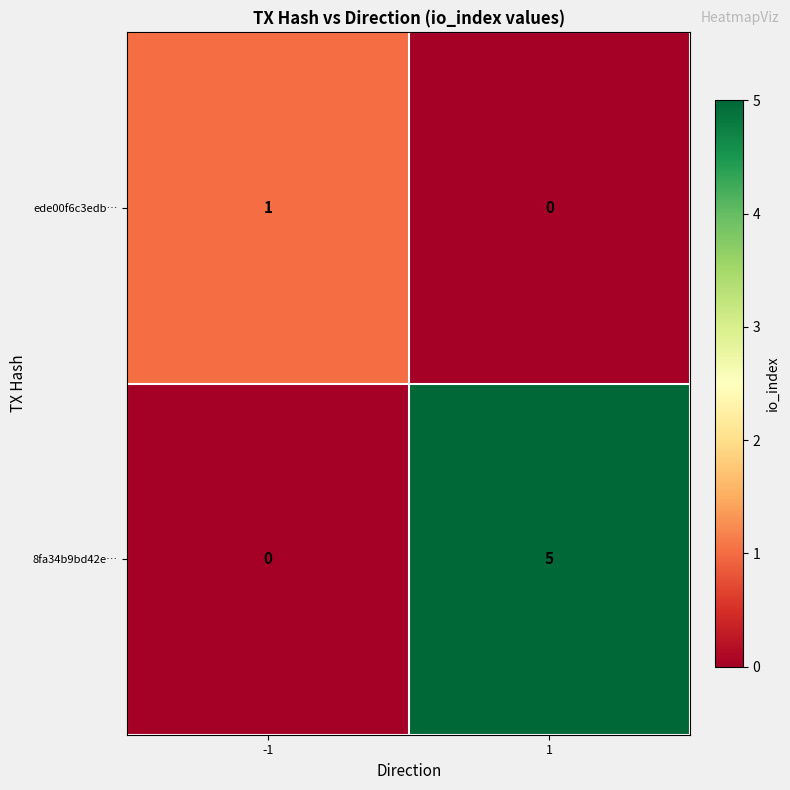

Is the value of ede00f6c3edb… at -1 greater than the value of 8fa34b9bd42e… at 1?

No